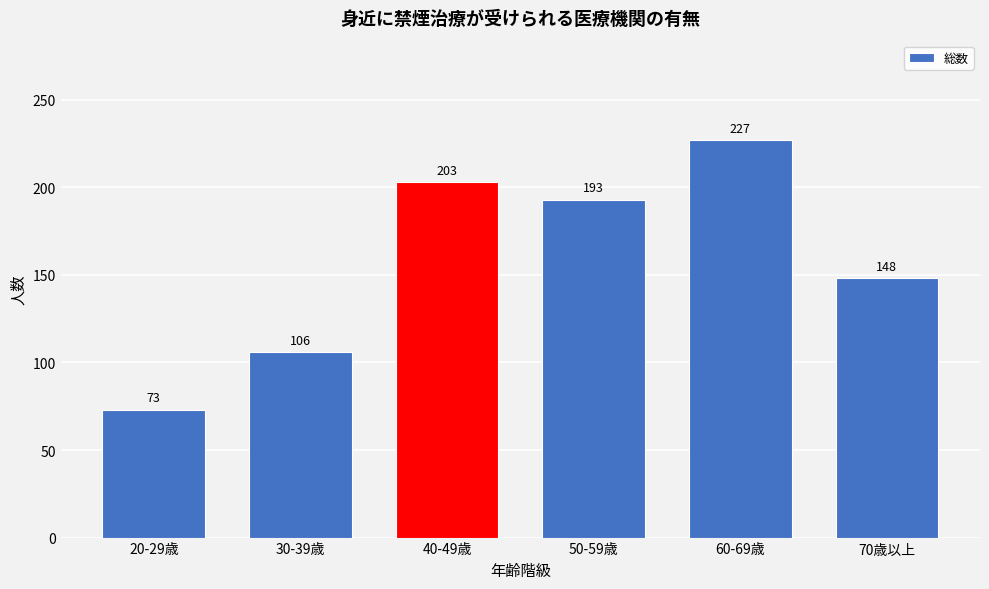

Reading left to right, what are all the values shown in this chart?

20-29歳=73	30-39歳=106	40-49歳=203	50-59歳=193	60-69歳=227	70歳以上=148